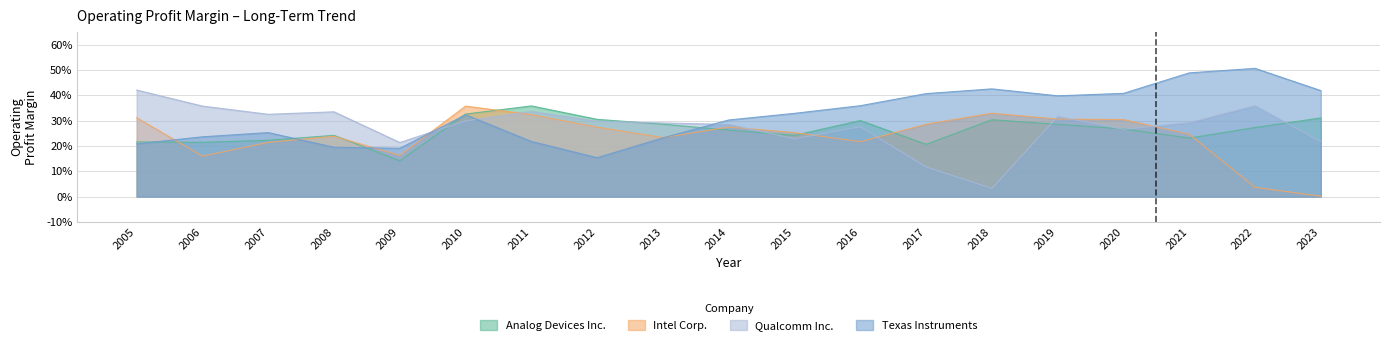

What is the total value across all series at 2017?

1.0